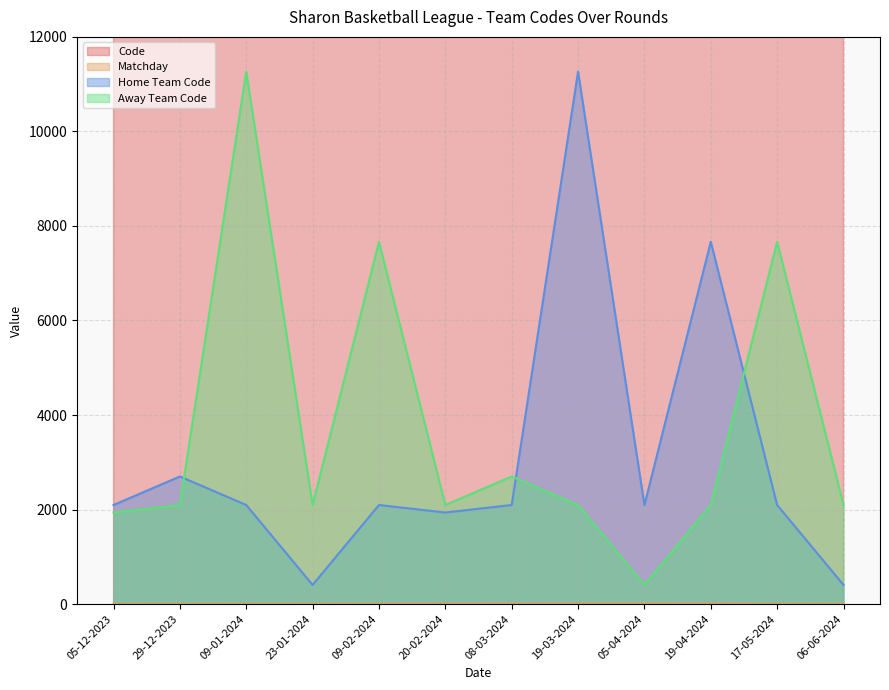

How many distinct data groups are displayed?

4